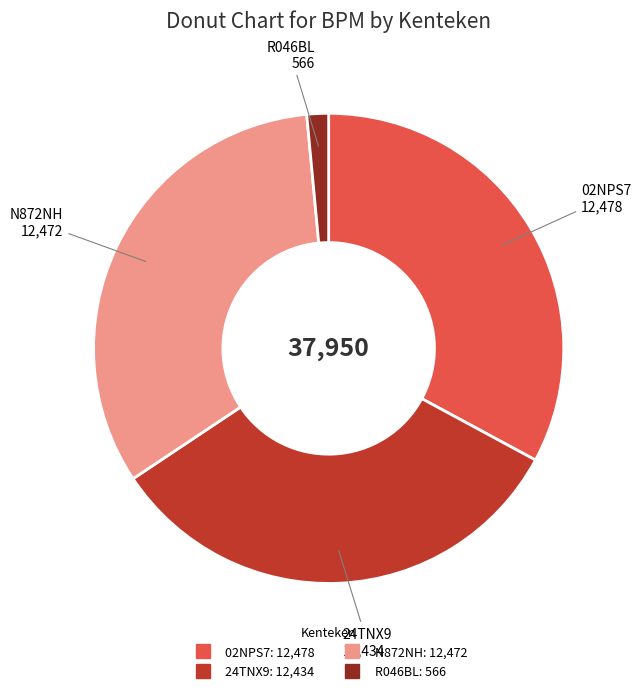

Which category has the smallest portion of the pie?

R046BL